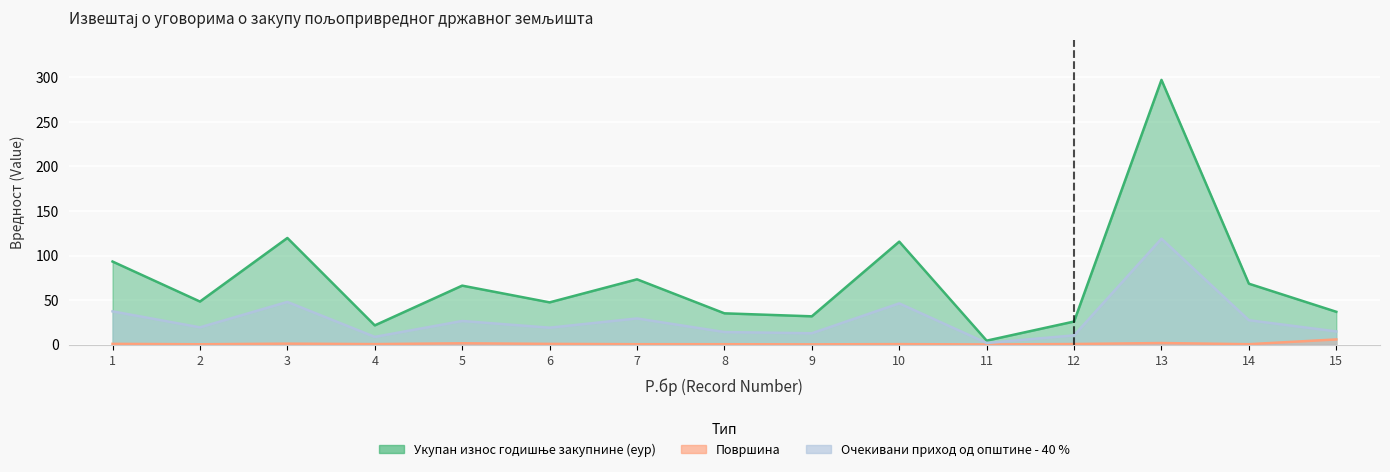

List the series in order of their peak value, highest first.

Укупан износ годишње закупнине (еур), Очекивани приход од општине - 40 %, Површина